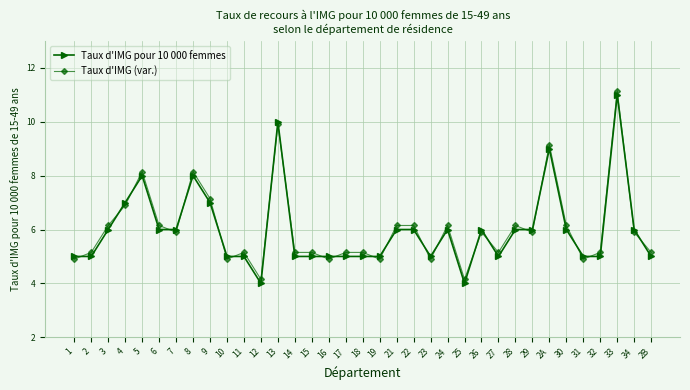

What is the label of the 24th point from the left?

25